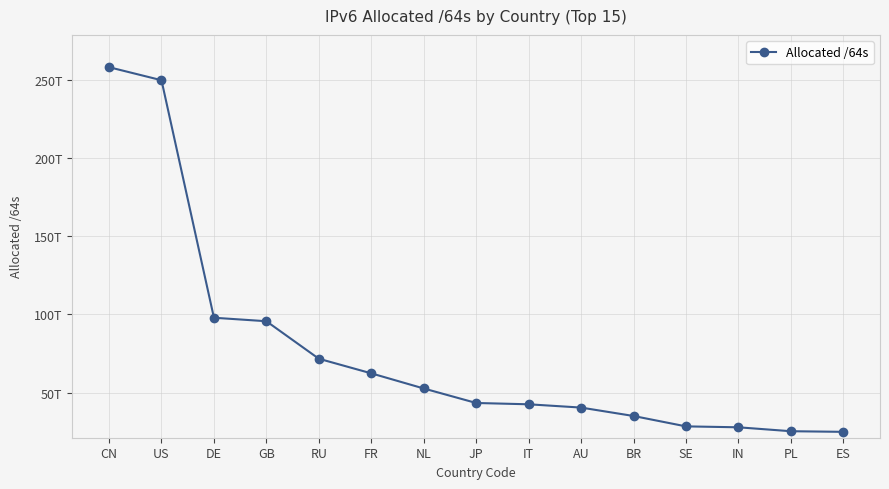

What is the greatest value displayed?

257938561761280